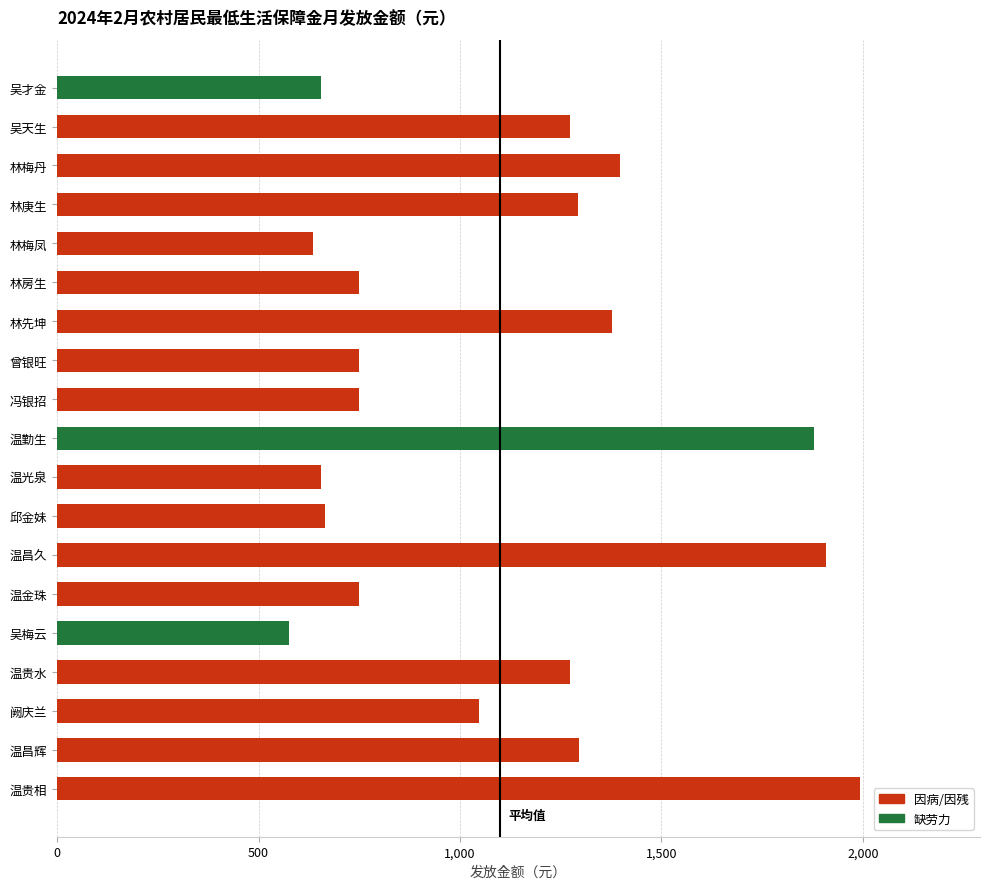

What is the value of the 4th bar from the top?

1292